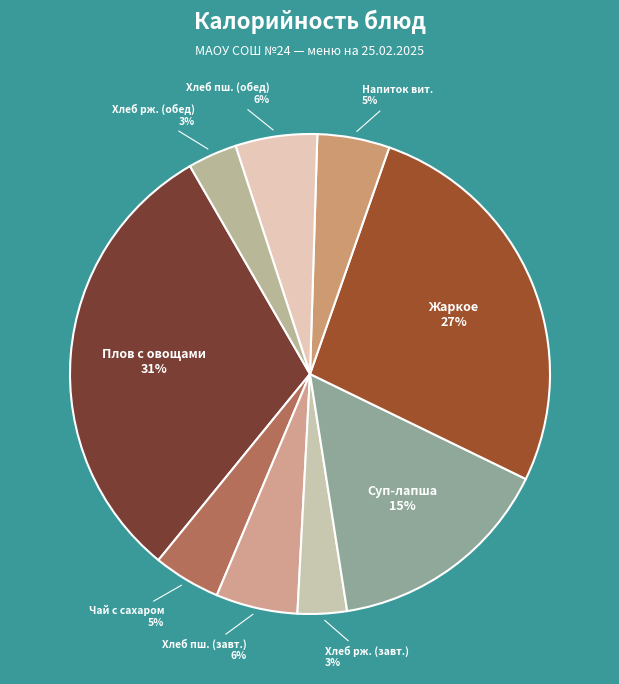

How many slices are in this pie chart?

9